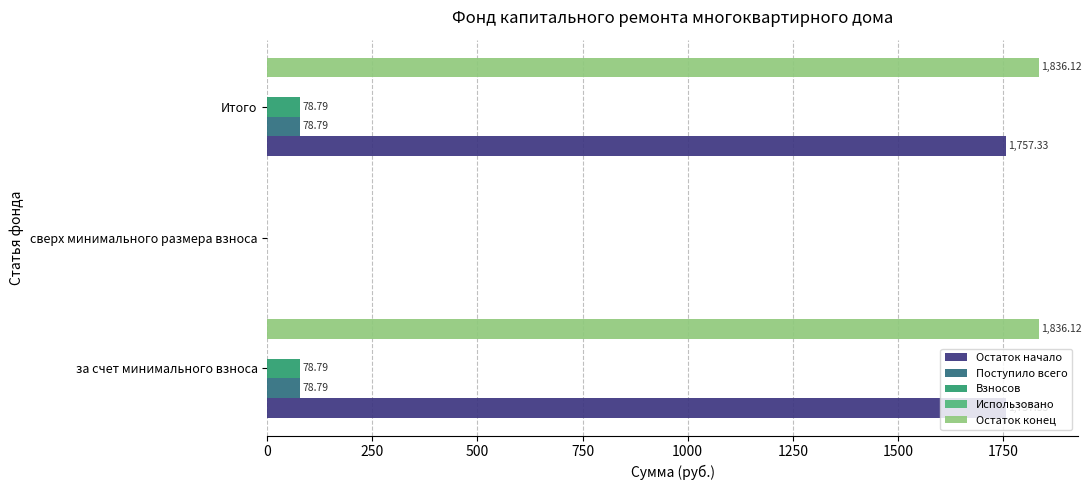

What is the total value across all series at за счет минимального взноса?

3751.0